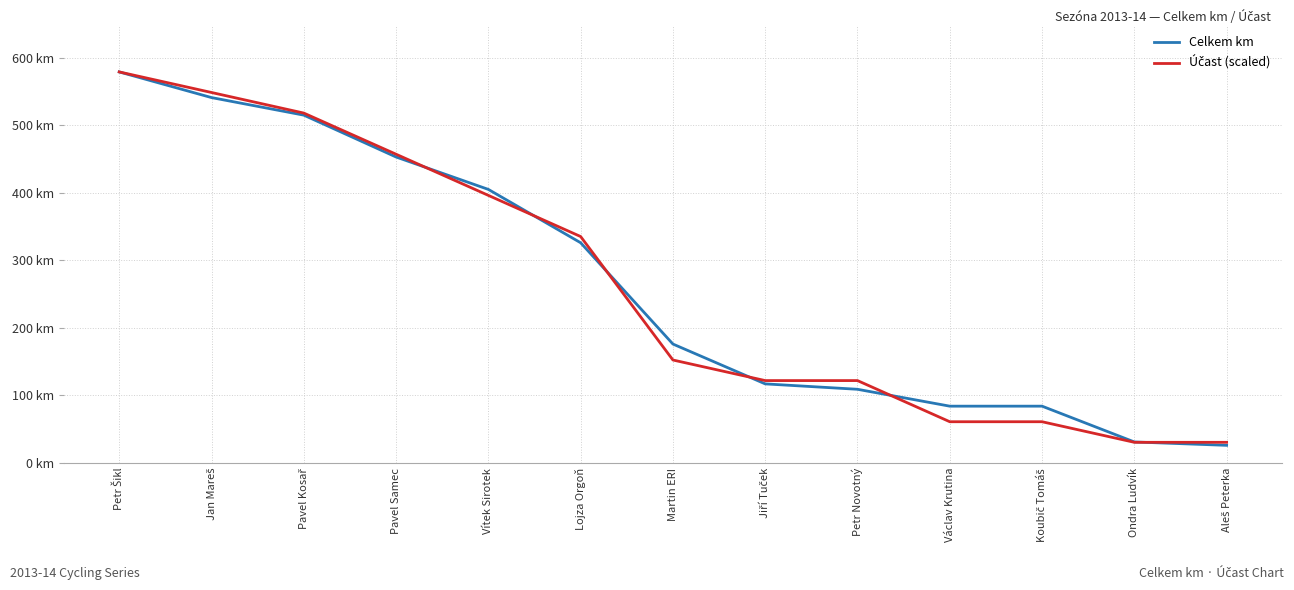

Reading left to right, transcribe all the data shown in this chart.

Celkem km: 579.0	541.0	515.0	453.0	405.0	326.0	176.0	117.0	109.0	84.0	84.0	31.0	26.0
Účast (scaled): 579.0	548.5	518.1	457.1	396.2	335.2	152.4	121.9	121.9	60.9	60.9	30.5	30.5